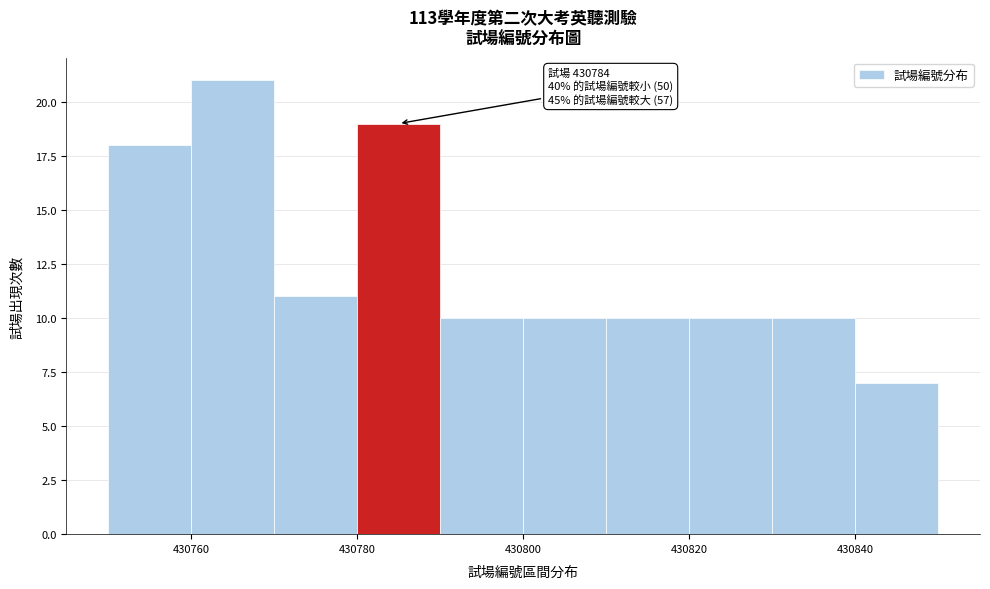

Over which range of the x-axis is the bar tallest?

430760 to 430770